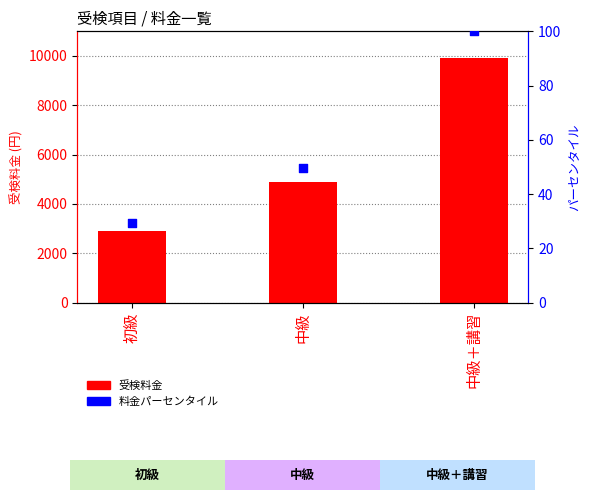

What are all the series names shown in the legend?

受検料金, 料金パーセンタイル